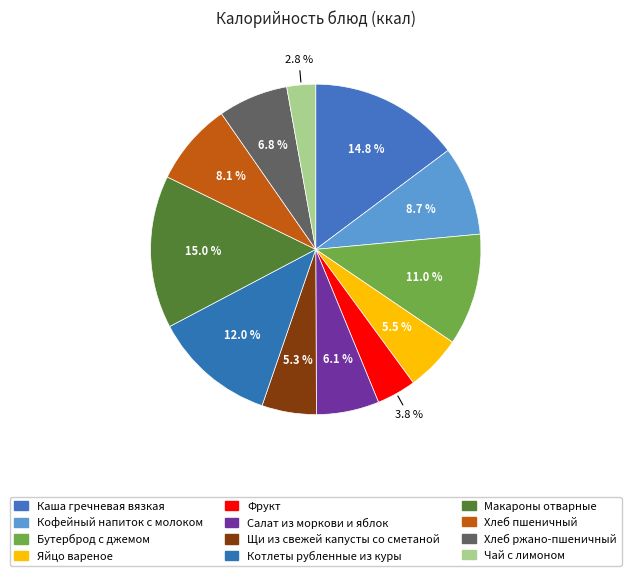

To the nearest percent, what is the combined percentage of Бутерброд с джемом and Кофейный напиток с молоком?

20%